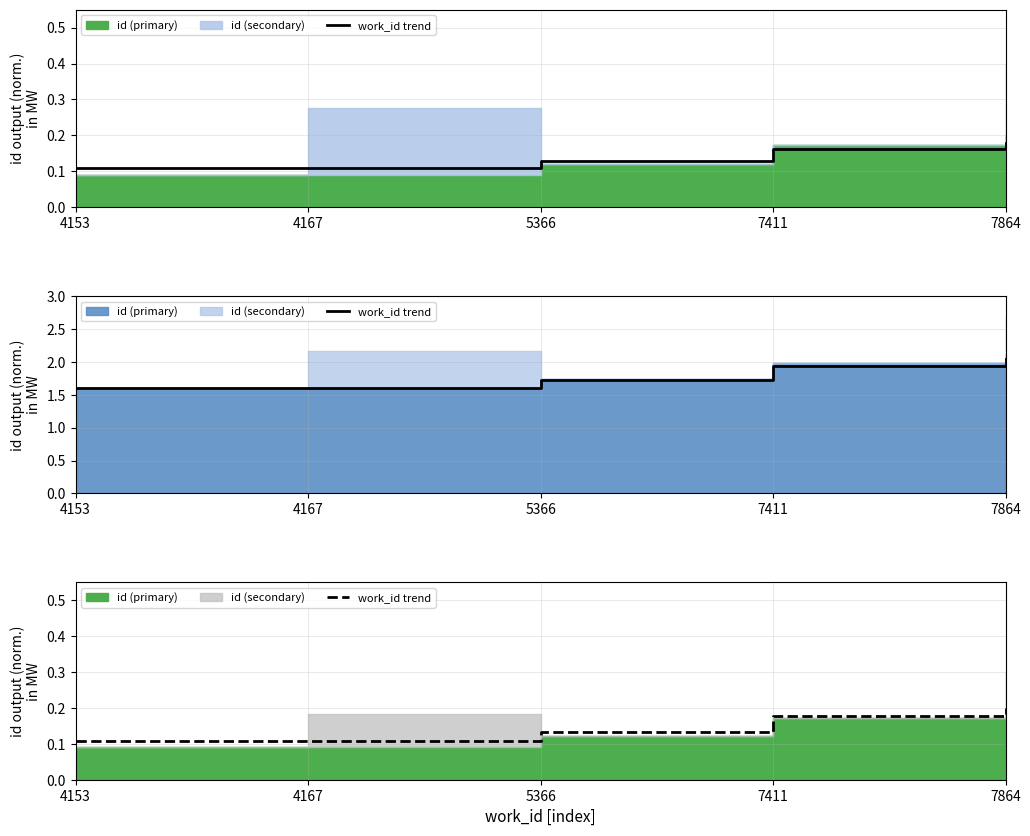

How many lines are shown in the chart?

1